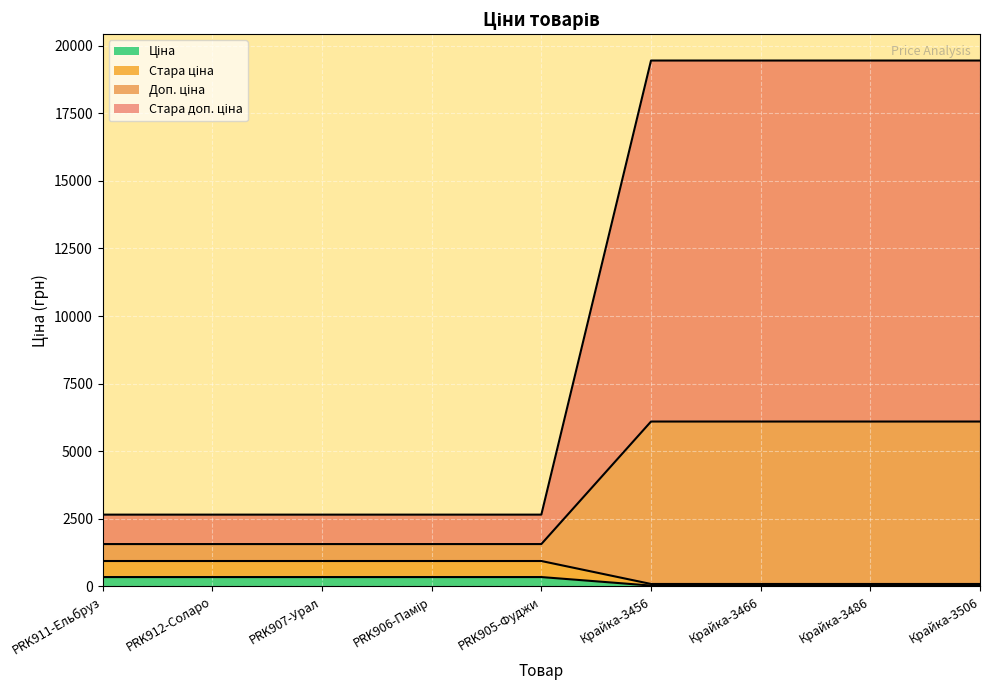

True or false: Ціна has a value of 342.1 at PRK905-Фуджи.

True